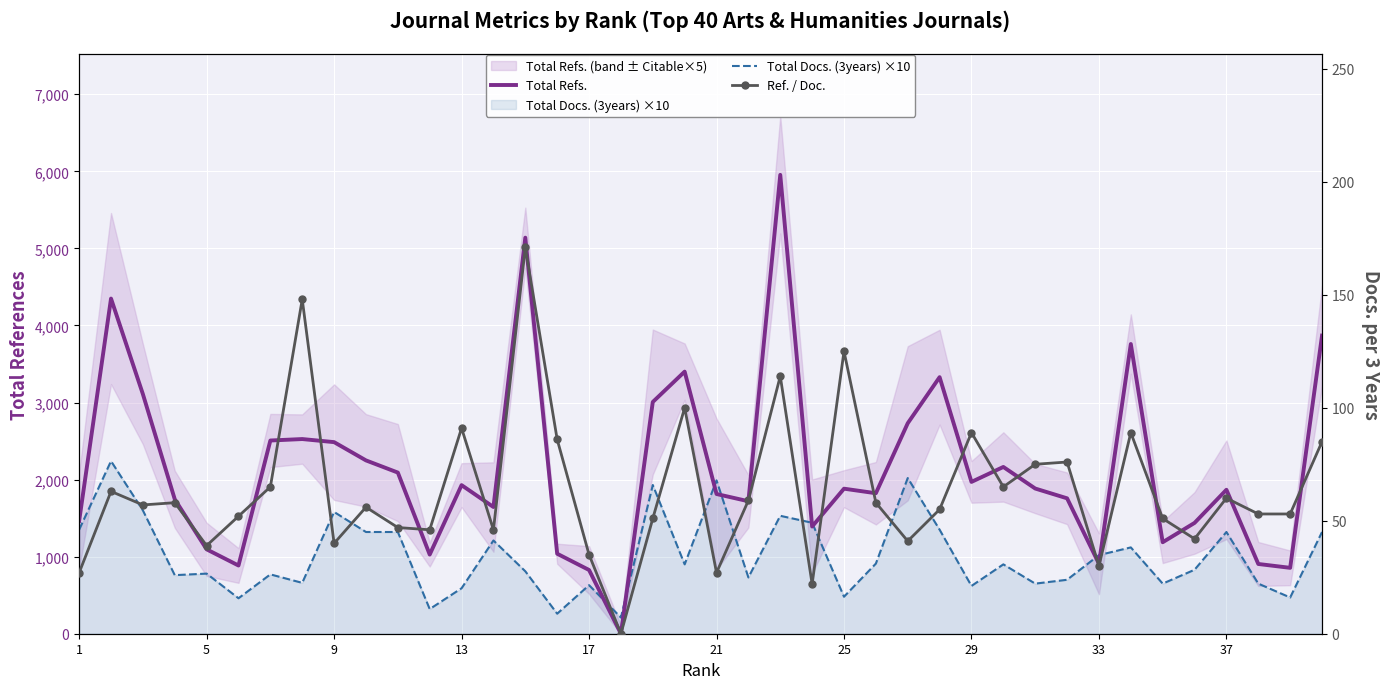

True or false: Ref. / Doc. and Total Refs. cross at least once.

False